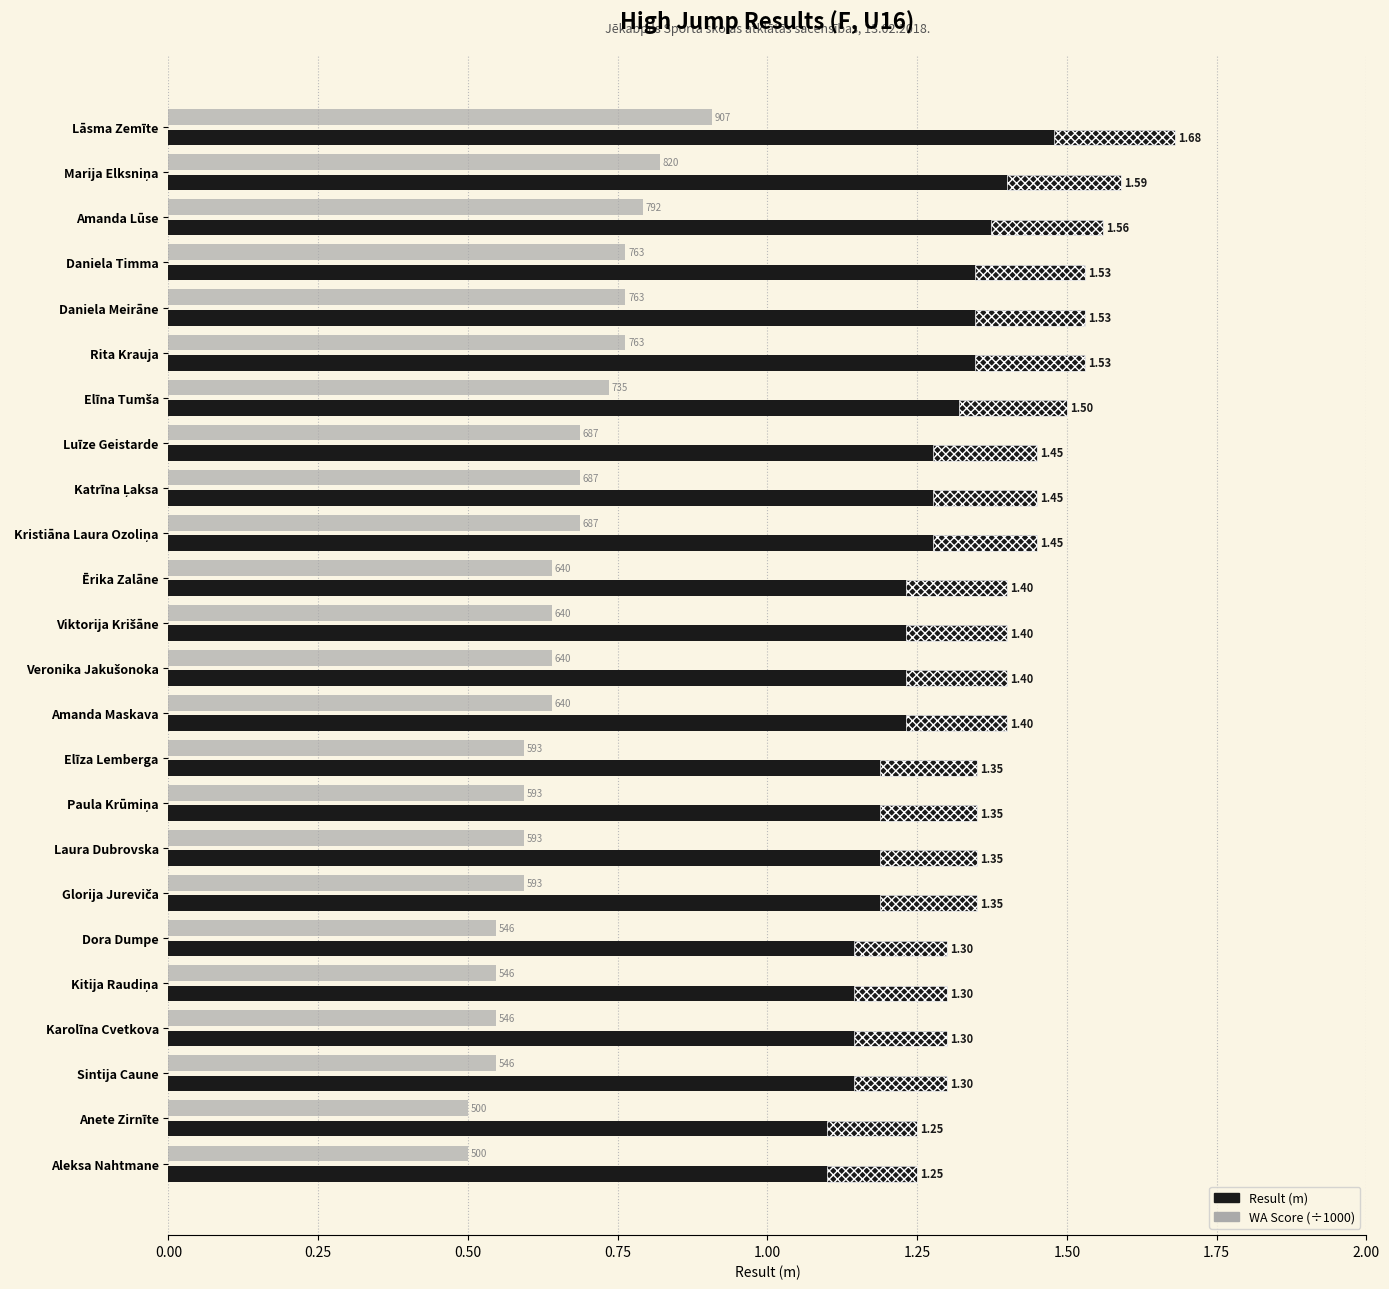

Are the bars grouped side by side (vs. stacked)?

Yes